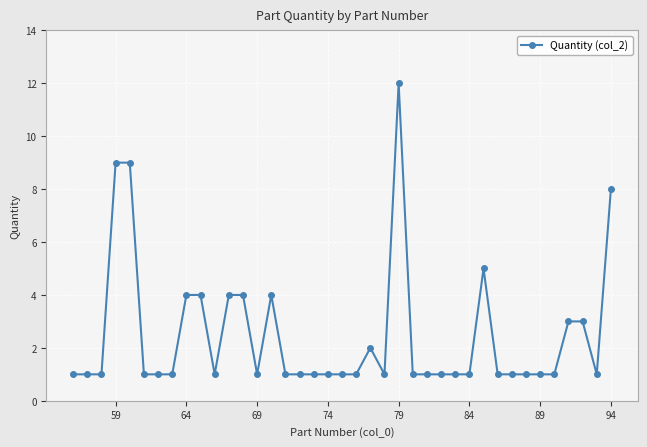

Which label corresponds to the largest value in the chart?

79